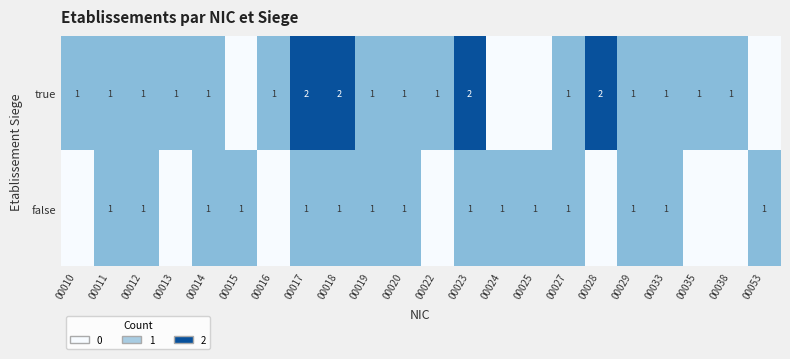

Which series changed the most between 00018 and 00033?

true